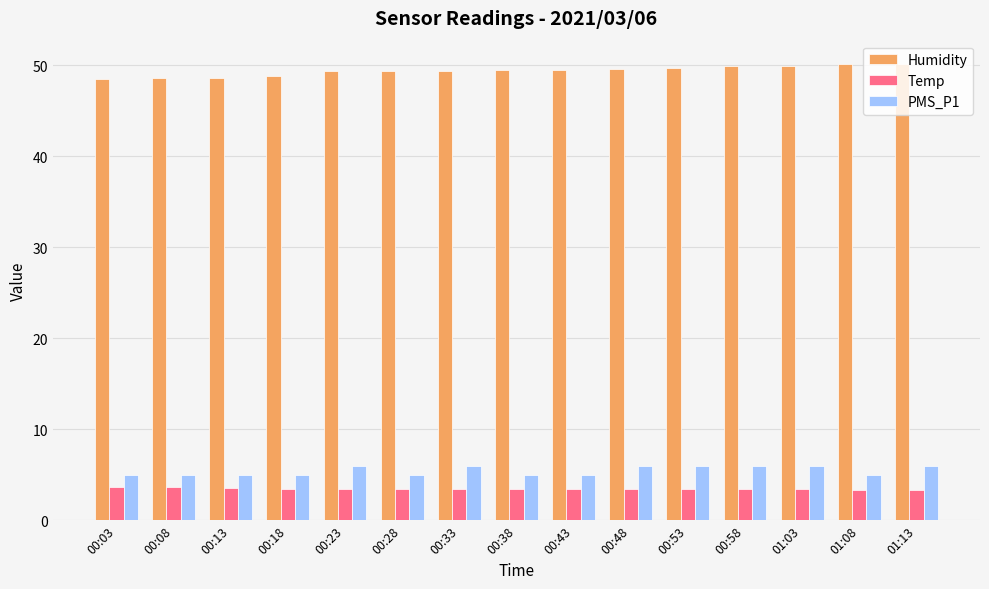

Does the chart contain stacked bars?

No